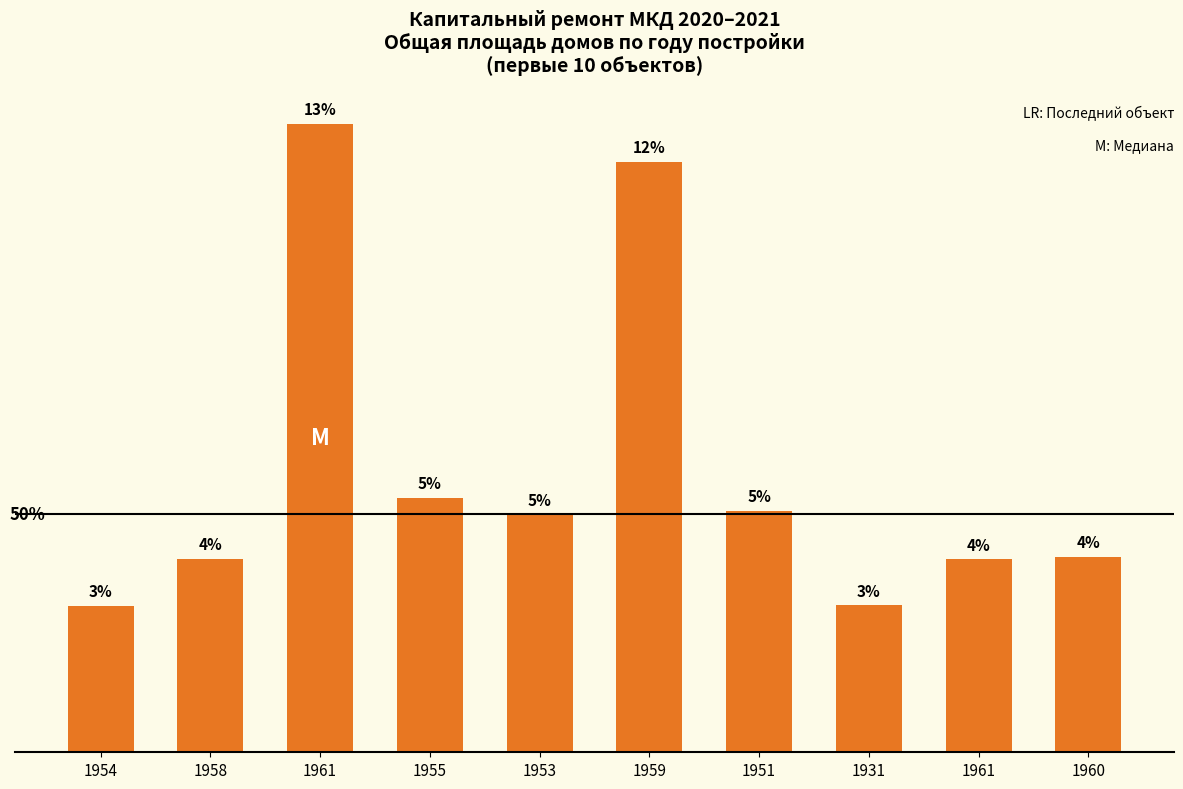

What is the maximum value shown in the chart?

2231.5